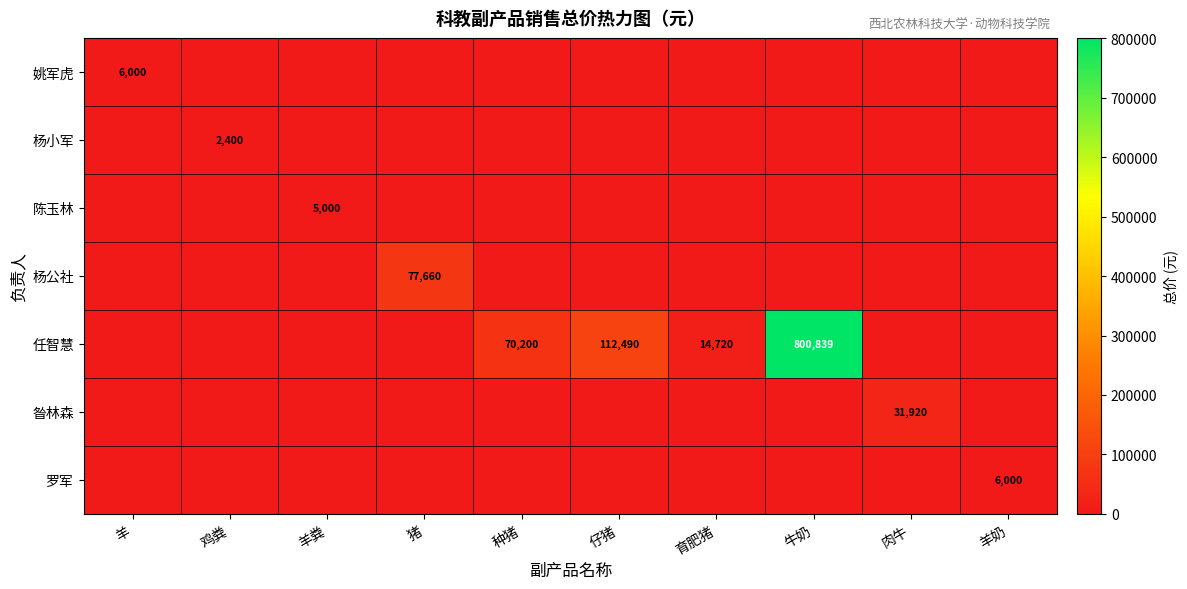

List the series in order of their peak value, lowest first.

杨小军, 陈玉林, 姚军虎, 罗军, 昝林森, 杨公社, 任智慧